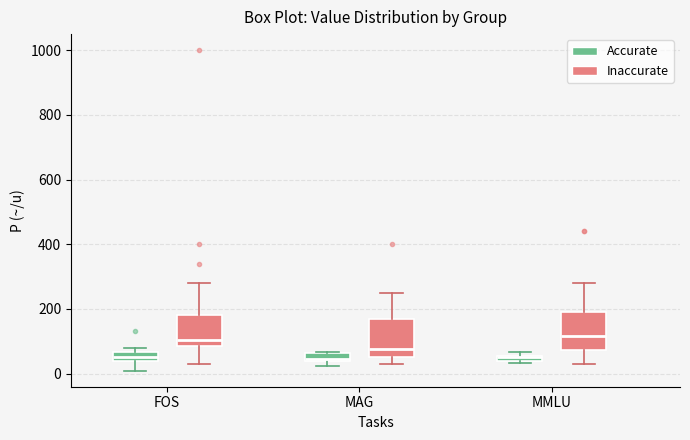

Where is the lower edge of the box for FOS (Accurate) on the y-axis? The values are not printed on the chart, so give them approximately, as read against the axis.

40